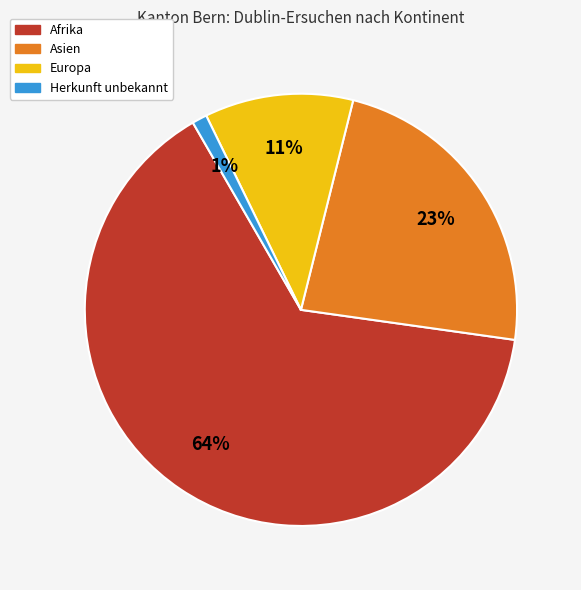

Rank the categories by value from lowest to highest.

Herkunft unbekannt, Europa, Asien, Afrika